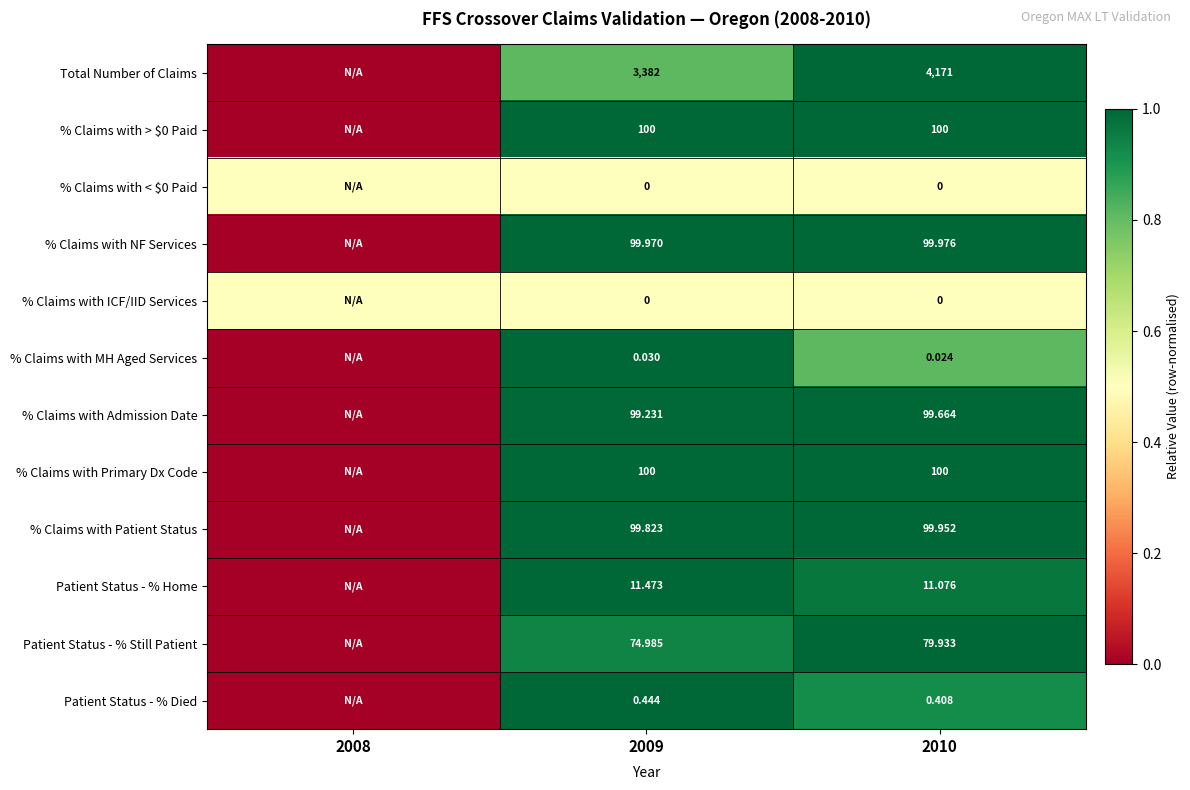

How many series are shown in this chart?

12